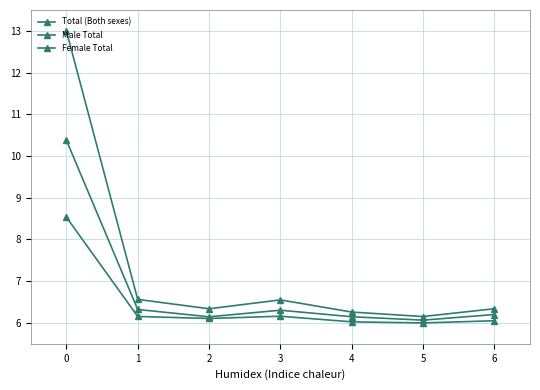

How many lines are shown in the chart?

3